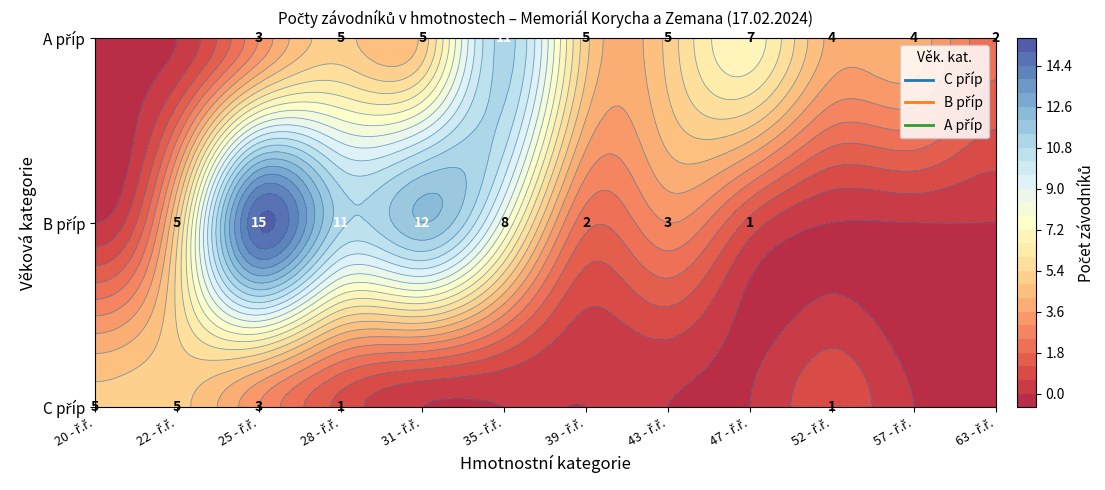

How many values in C příp are above zero?

5